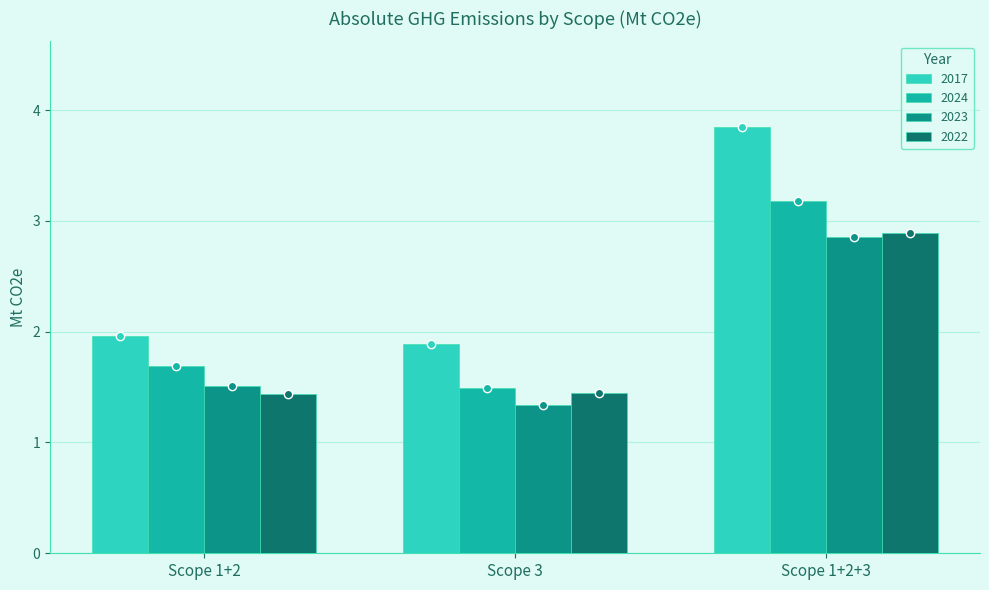

What is the approximate value of 2024 at Scope 1+2+3?

3.2